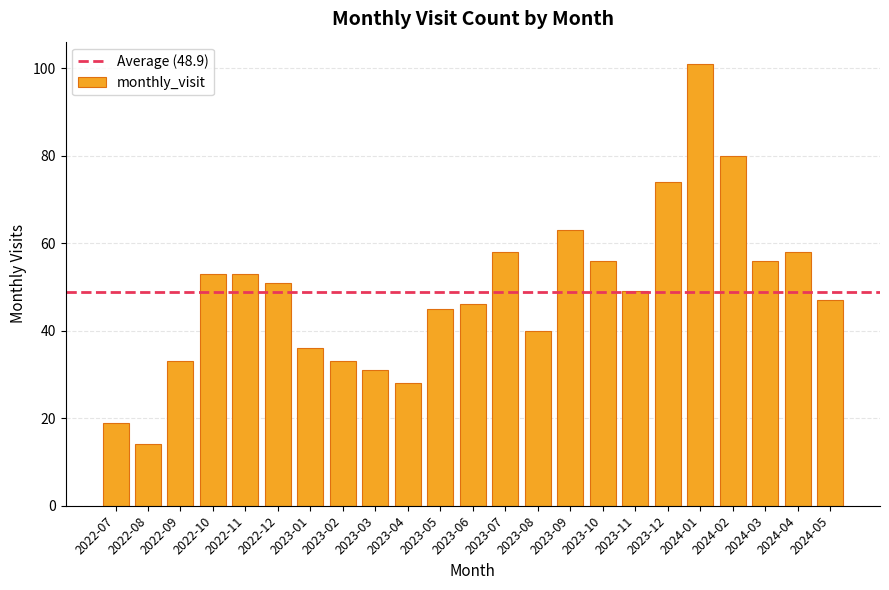

Read the value at 2023-11.

49